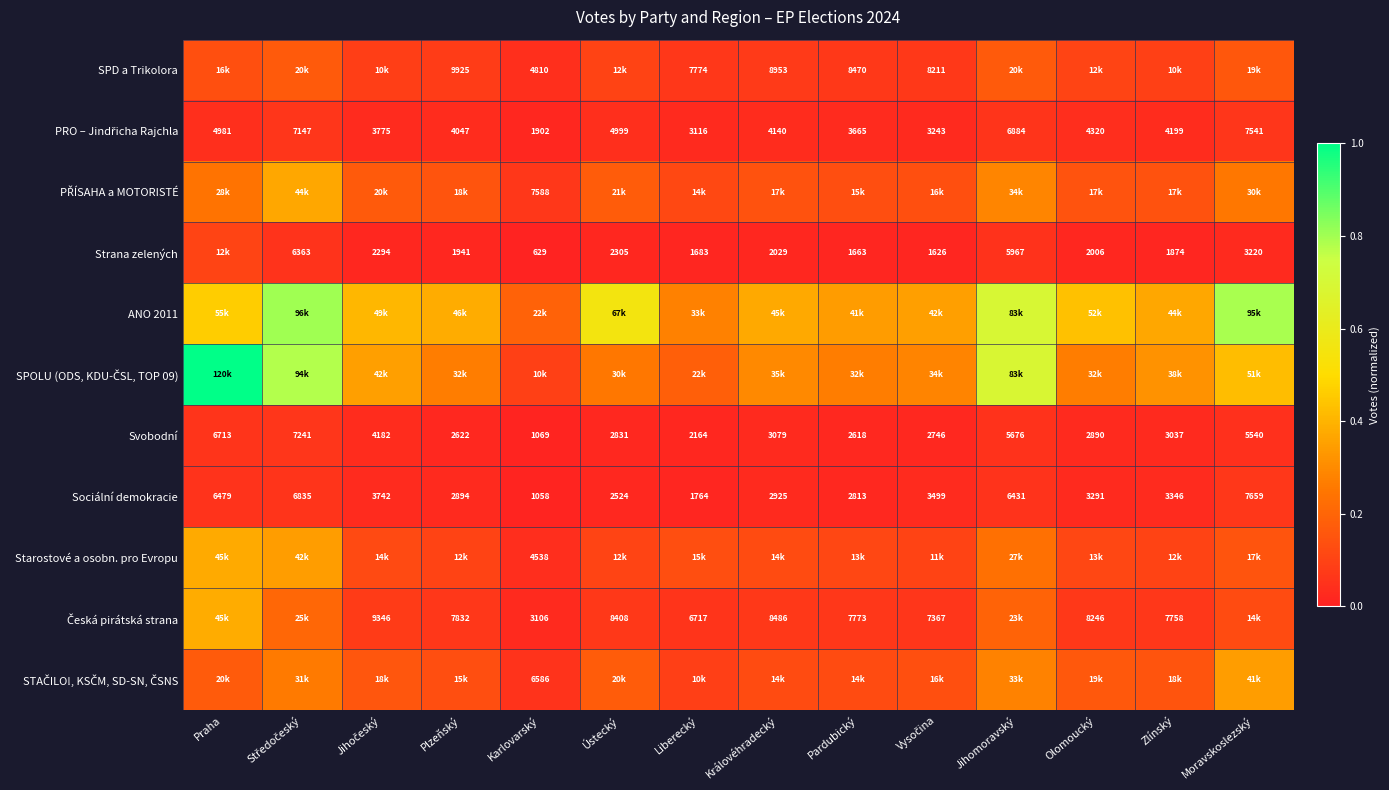

At which label does Sociální demokracie first exceed 3346?

Praha